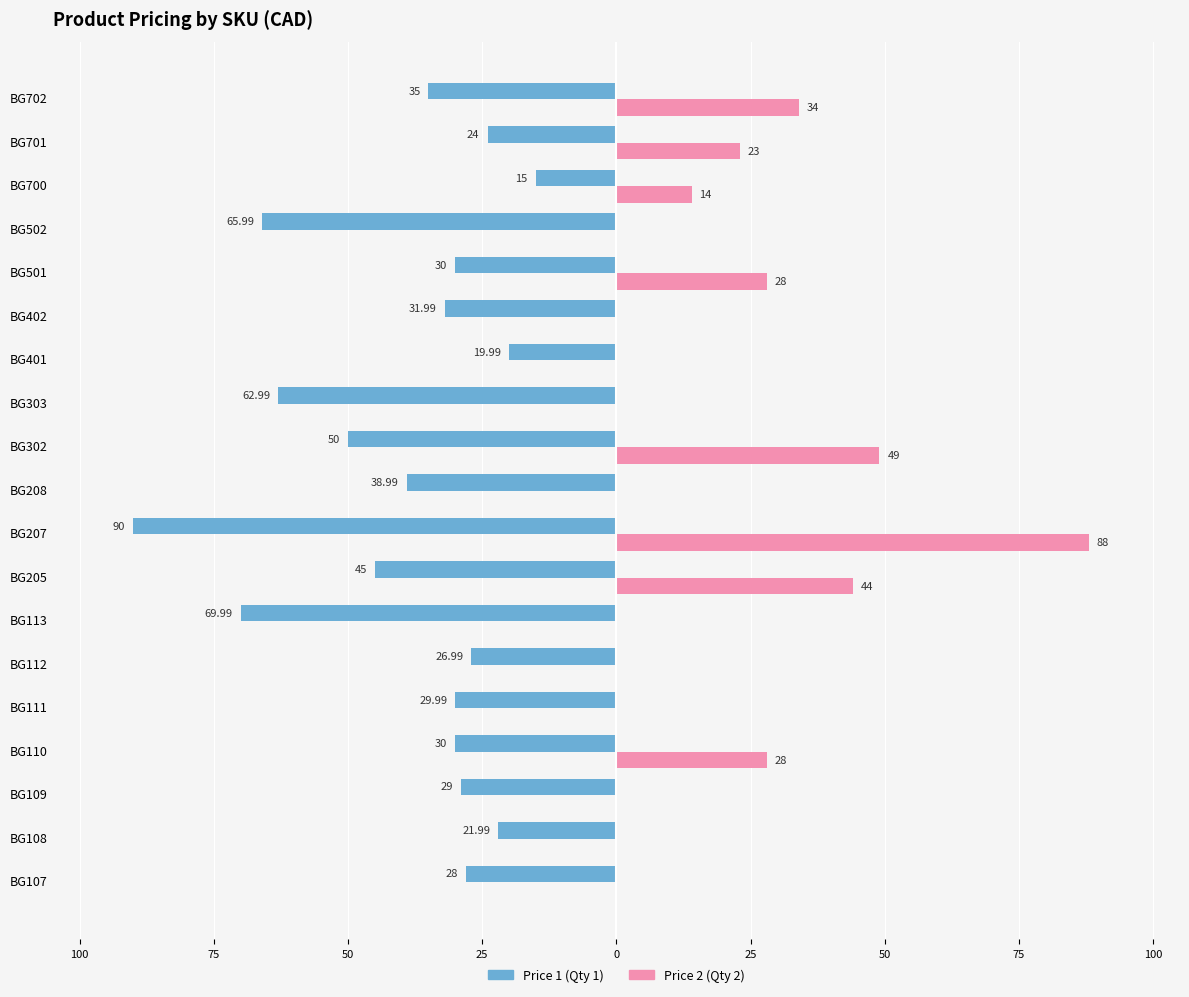

What is the value of the Price 1 (Qty 1) bar at the 2nd from the left?

-22.0